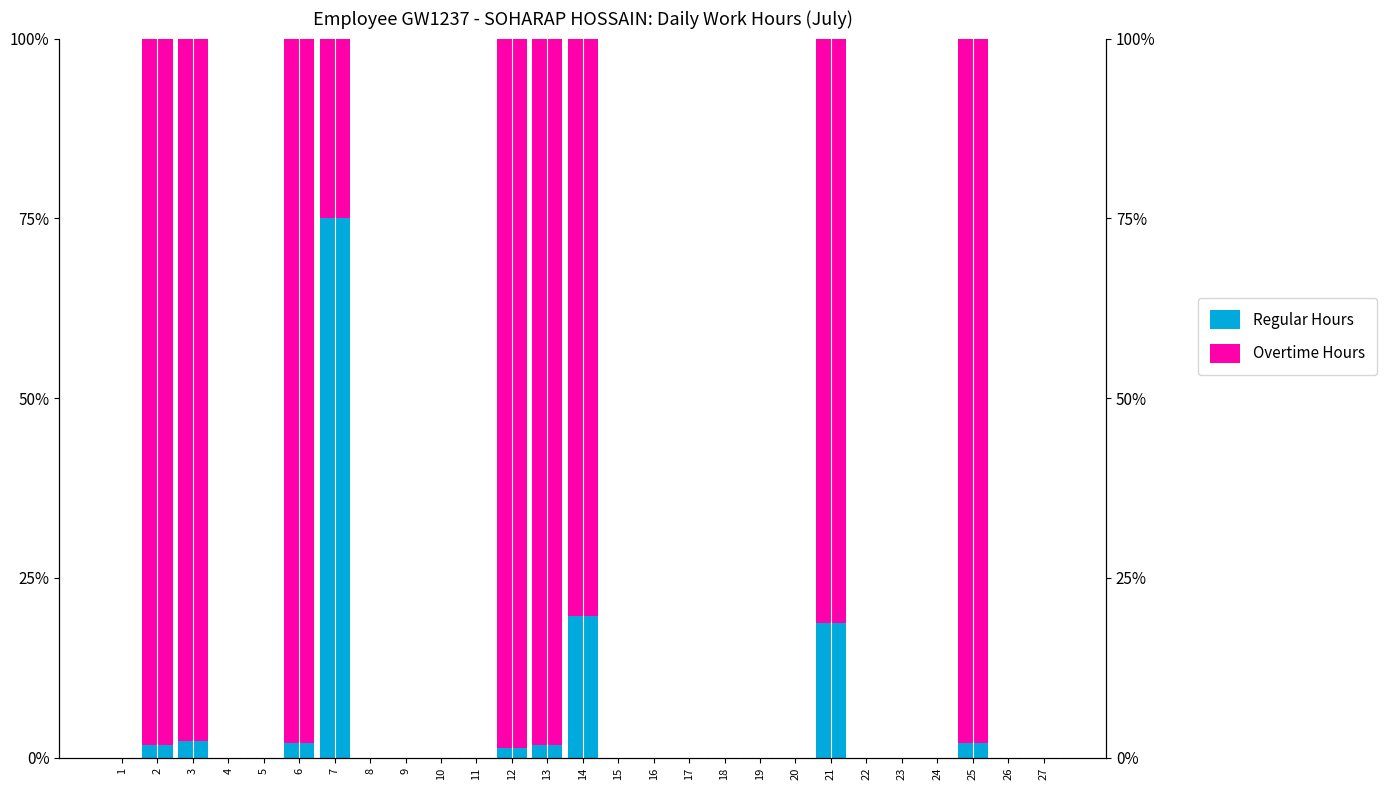

Rank the series by their maximum value, from lowest to highest.

Regular Hours, Overtime Hours